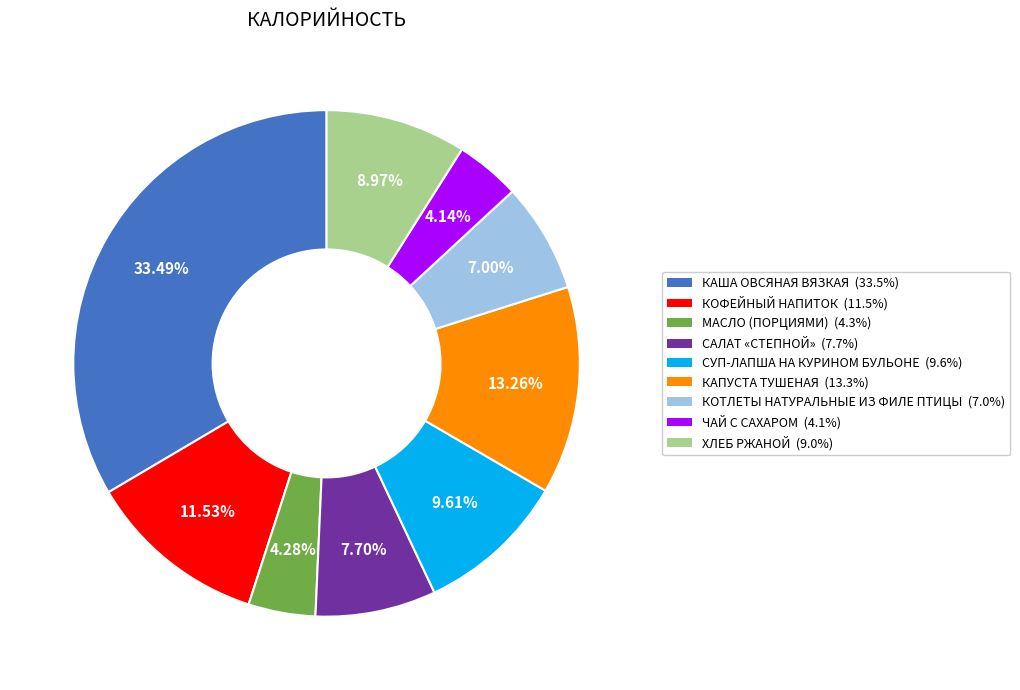

Which slice is the largest?

КАША ОВСЯНАЯ ВЯЗКАЯ